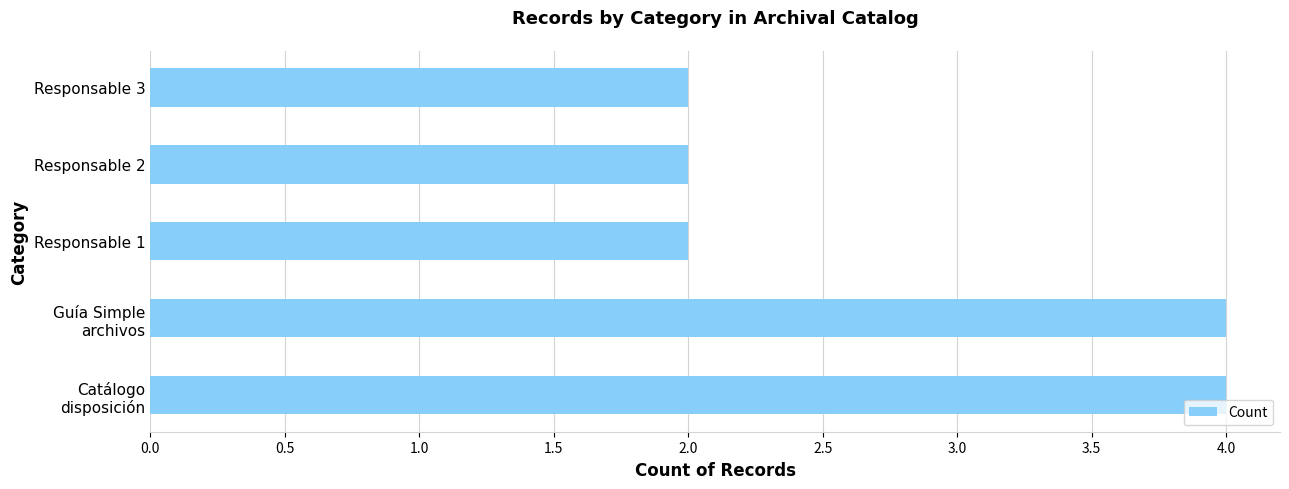

Reading bottom to top, list all the values displayed in this chart.

4	4	2	2	2